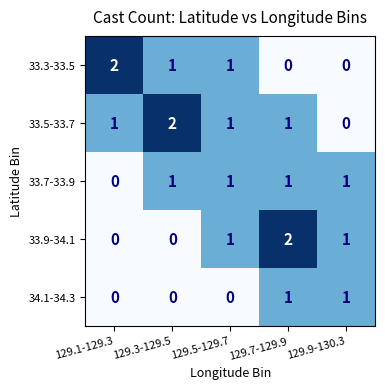

The 33.9-34.1 series shows -1 at 129.1-129.3. True or false?

False